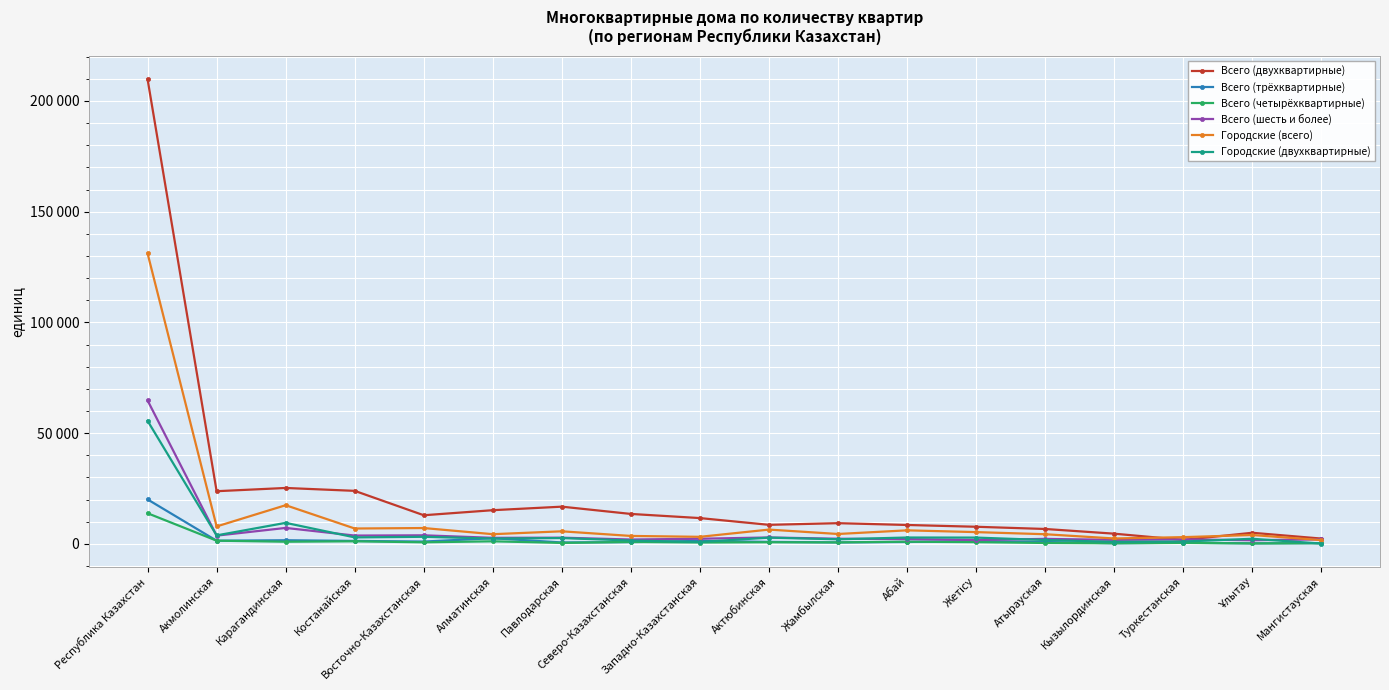

What are all the series names shown in the legend?

Всего (двухквартирные), Всего (трёхквартирные), Всего (четырёхквартирные), Всего (шесть и более), Городские (всего), Городские (двухквартирные)